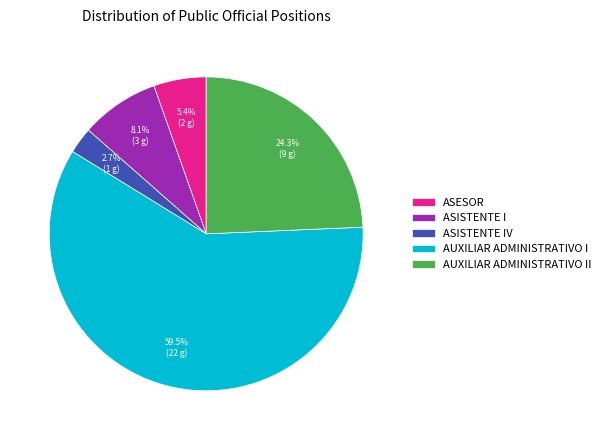

To the nearest percent, what is the difference between the largest and smallest slice percentages?

57%